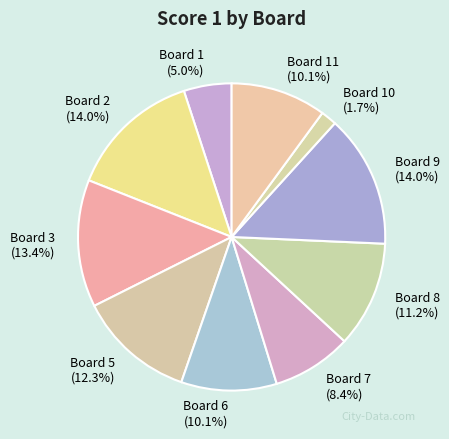

What is the ratio of the value at Board 11 to the value at Board 7?

1.2